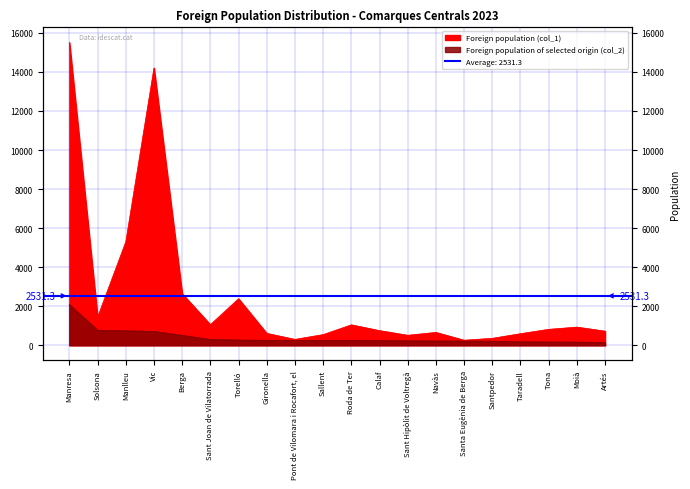

What is the maximum value shown in the chart?

15508